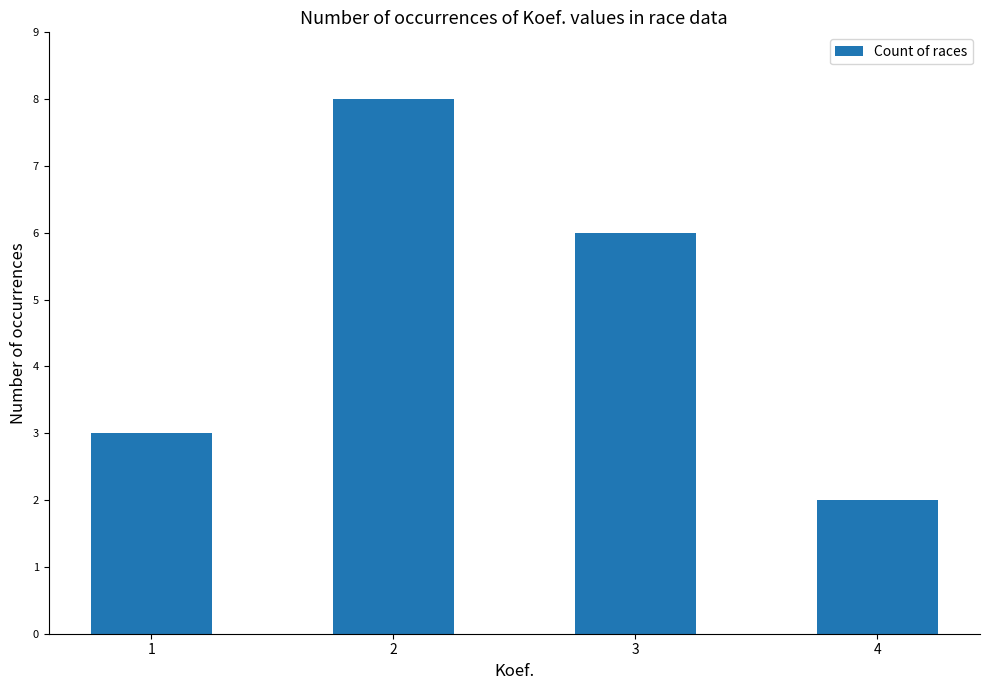

What is the sum of all values?

19